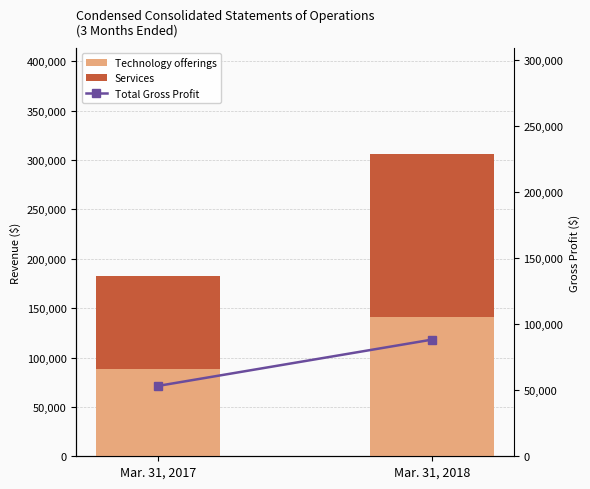

What is the value of the Services bar at the 1st from the left?

95001